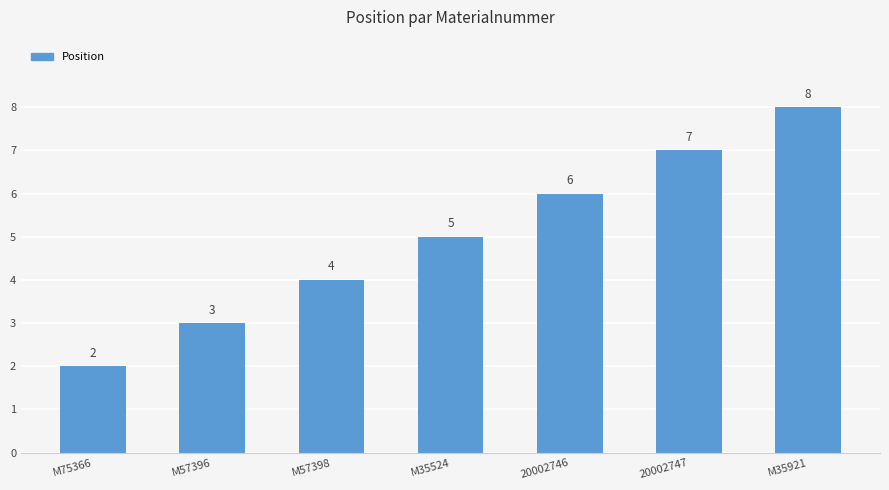

Which has a higher value, M75366 or M35921?

M35921